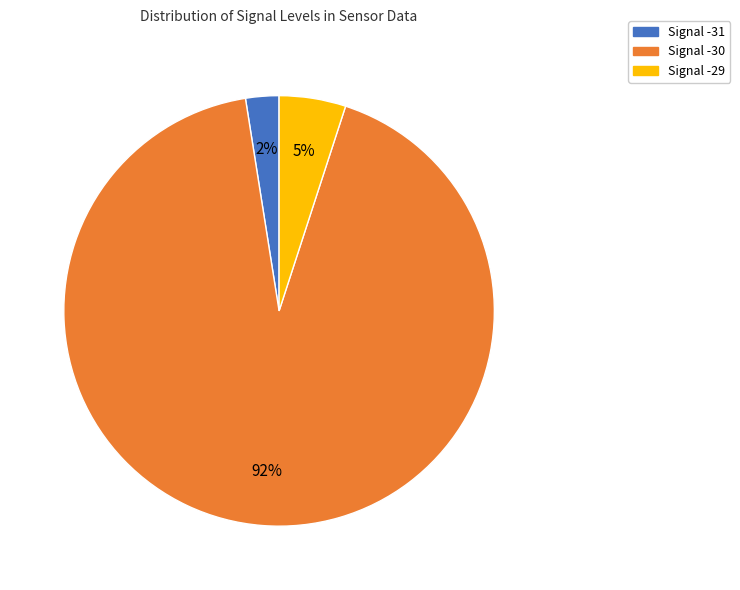

To the nearest percent, what percentage of the pie is Signal -29?

5%